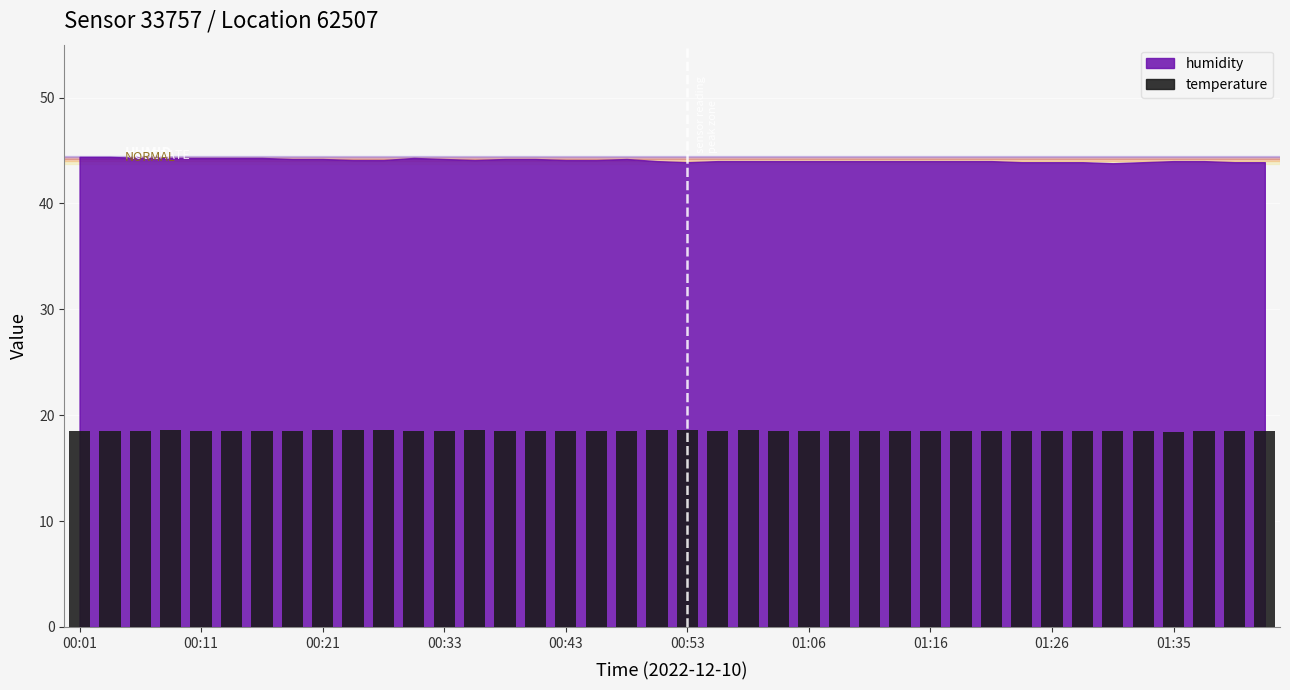

What is the value of the 8th bar from the left?

18.5